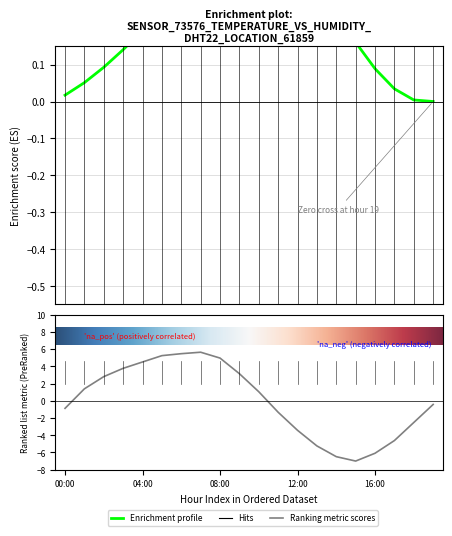

What is the label of the 12th point from the right?

08:00